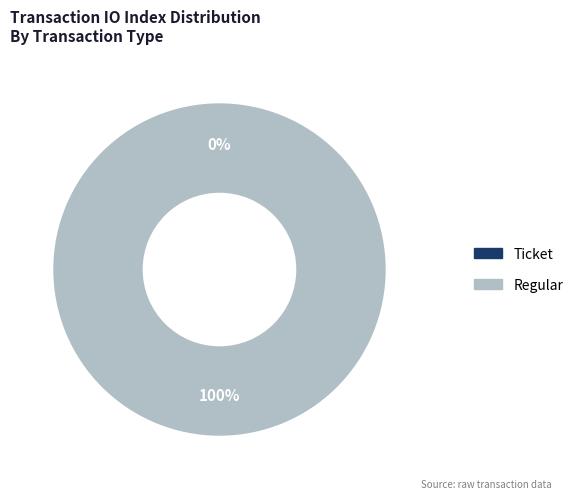

To the nearest percent, what percentage of the pie is Regular?

100%